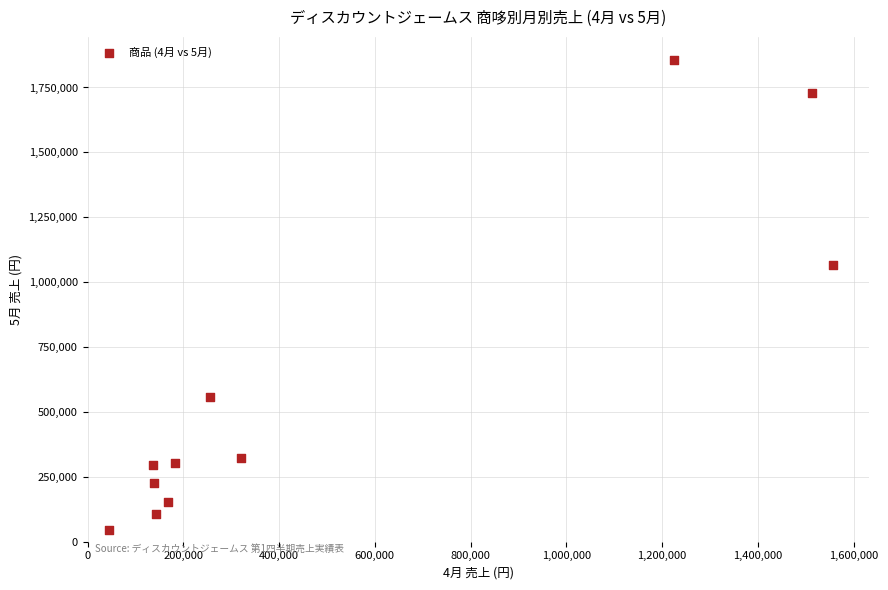

What is the average Y value?

605127